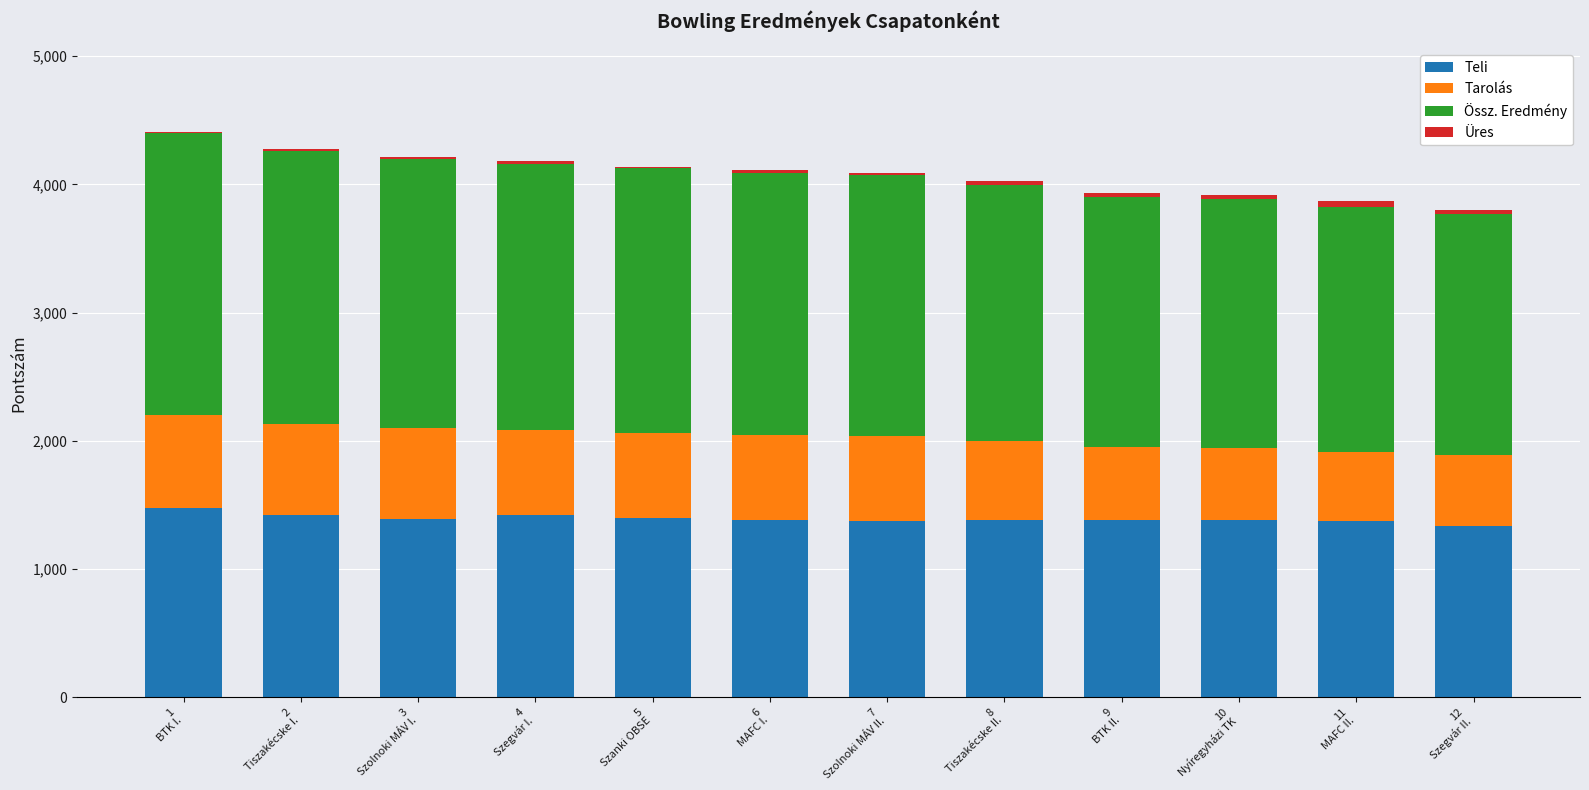

Does the chart contain stacked bars?

Yes